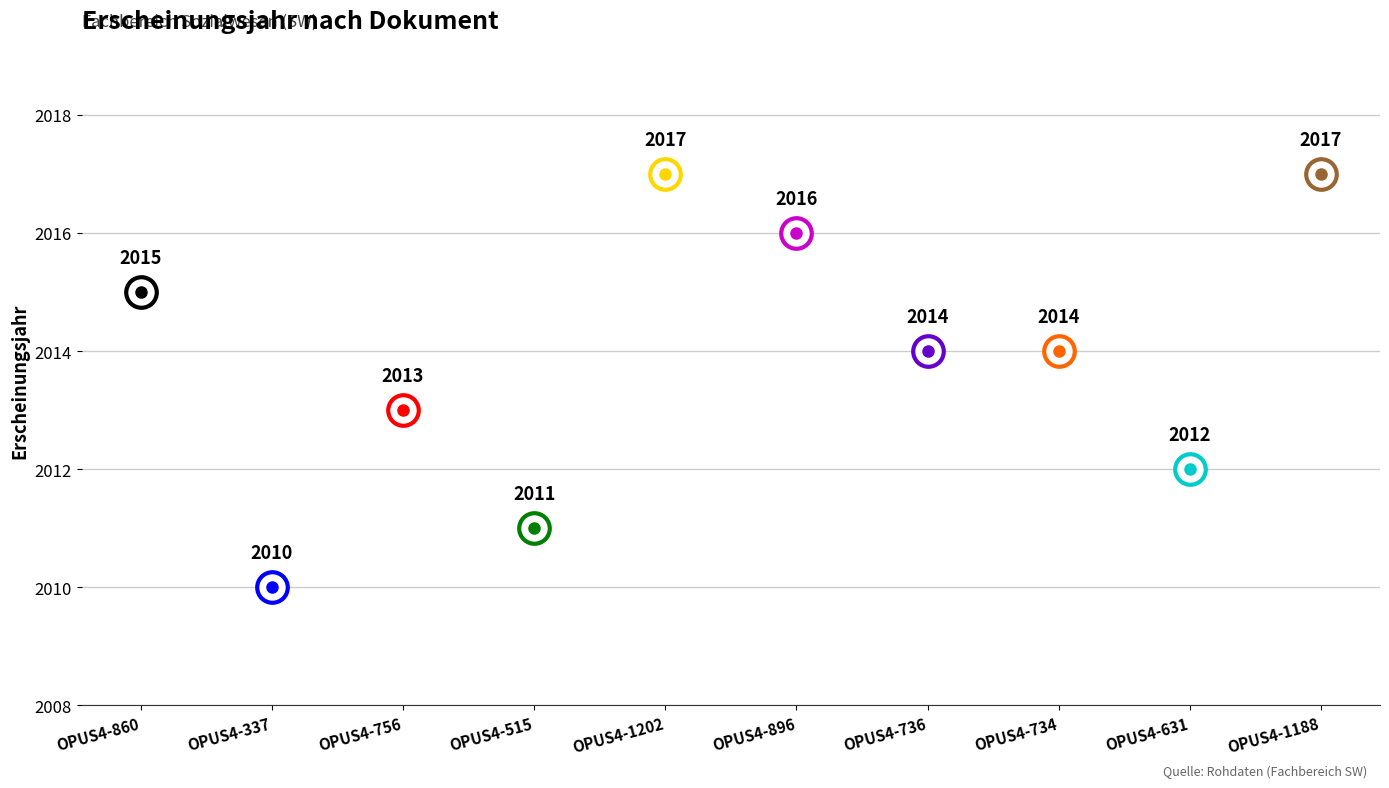

What is the label of the 10th point from the right?

OPUS4-860